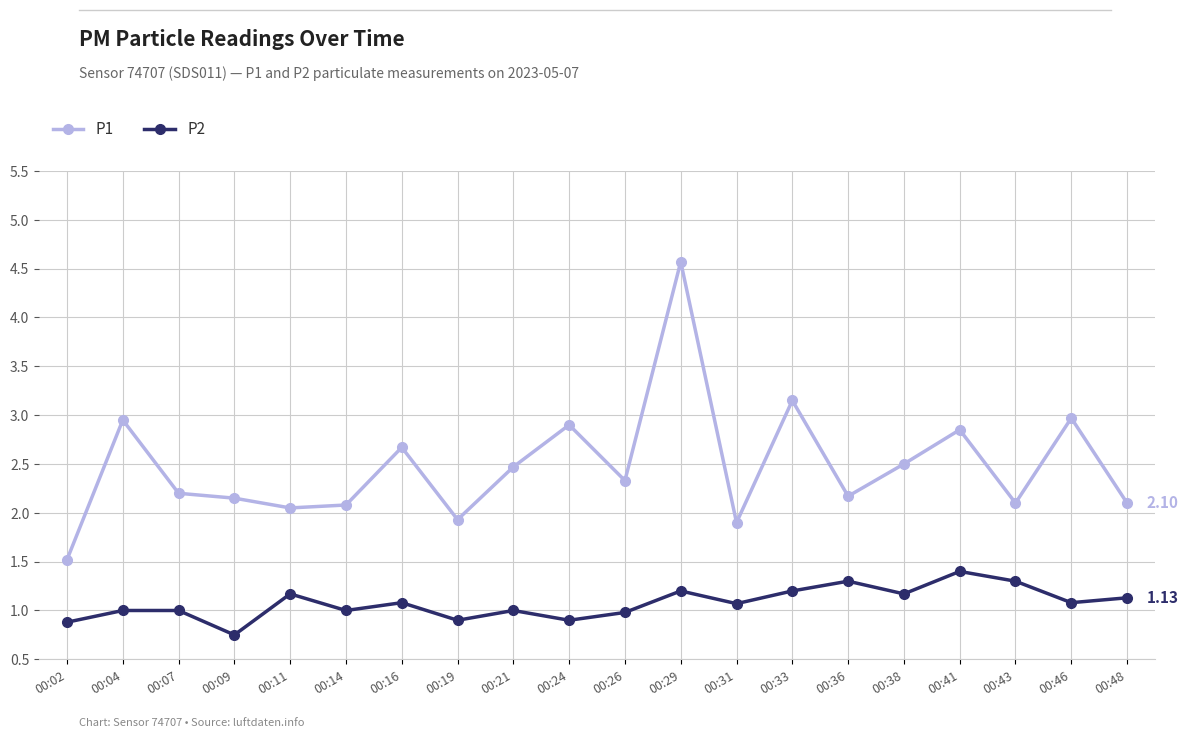

What is the difference between the maximum and second lowest values in the P1 series?

2.7